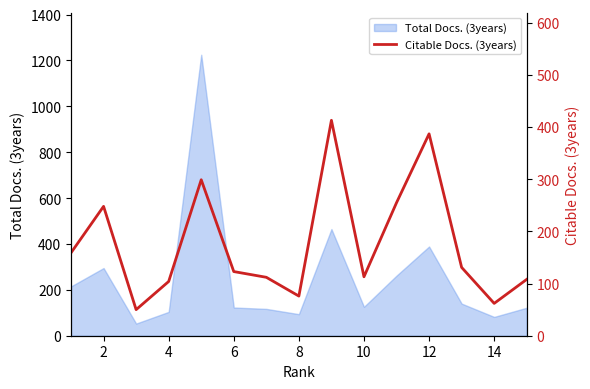

How many categories are shown in the chart?

15